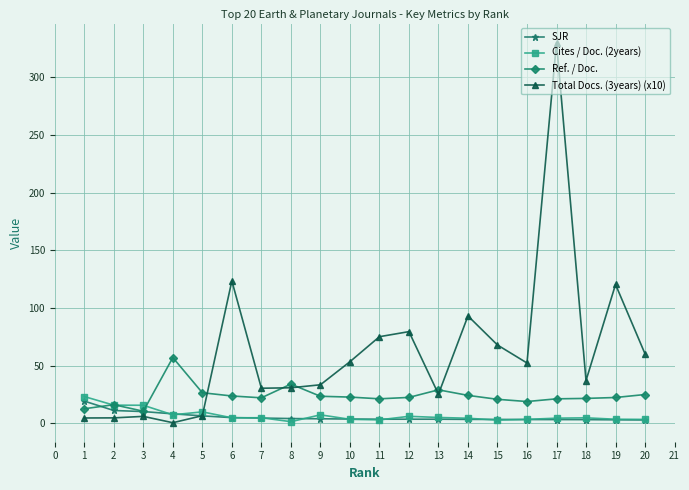

Which series has the widest spread of values?

Total Docs. (3years) (x10)